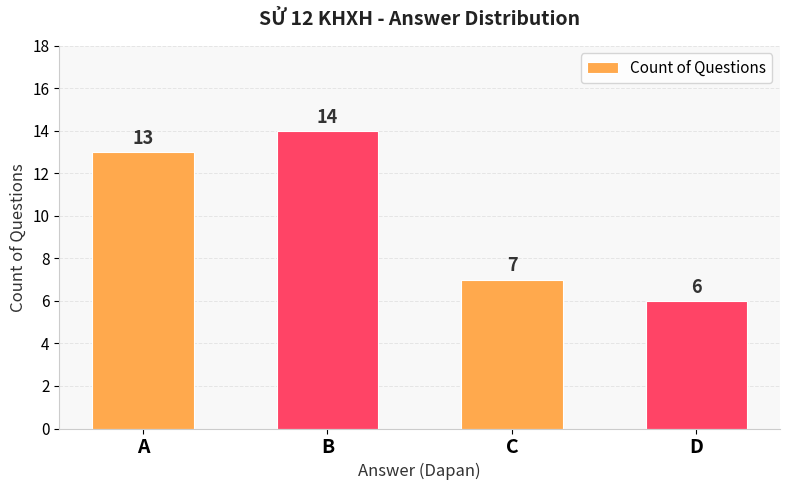

Rank the categories by value from highest to lowest.

B, A, C, D